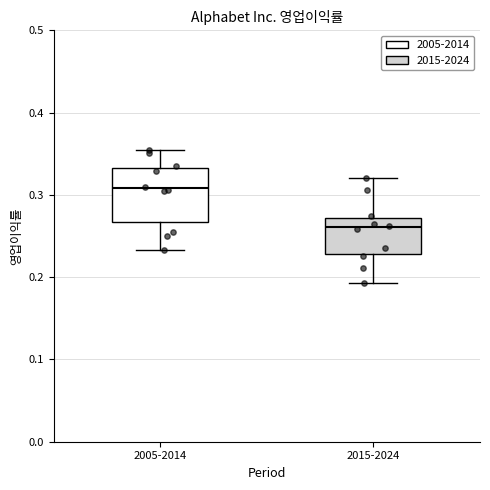

Comparing the boxes themselves (not the whiskers), which one is the tallest?

2005-2014